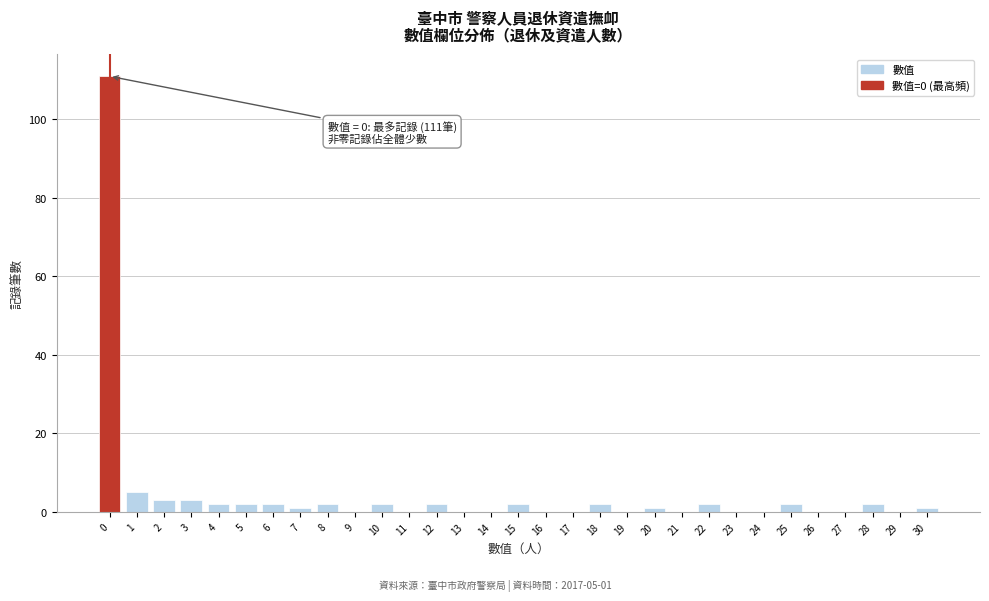

What is the greatest value displayed?

111